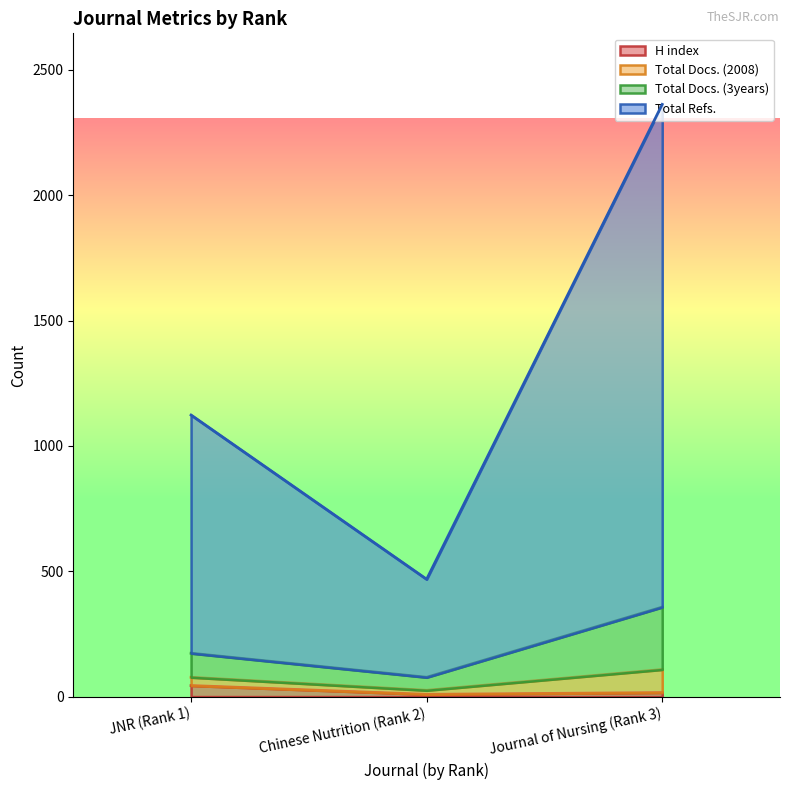

Does the chart display data point markers on the line(s)?

No